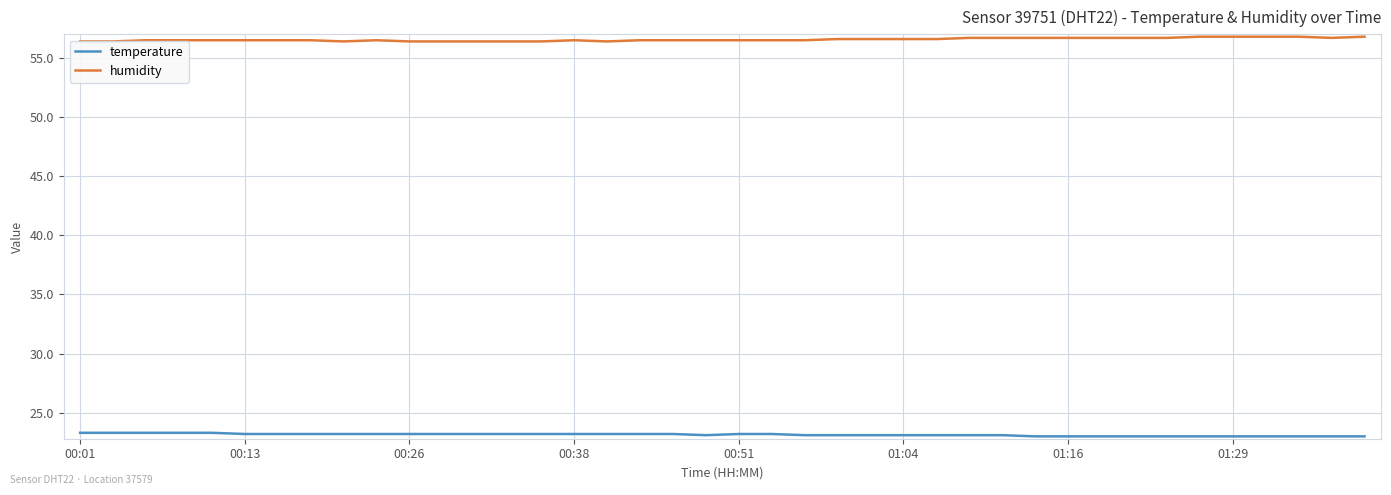

What is the sum of all temperature values?

925.5